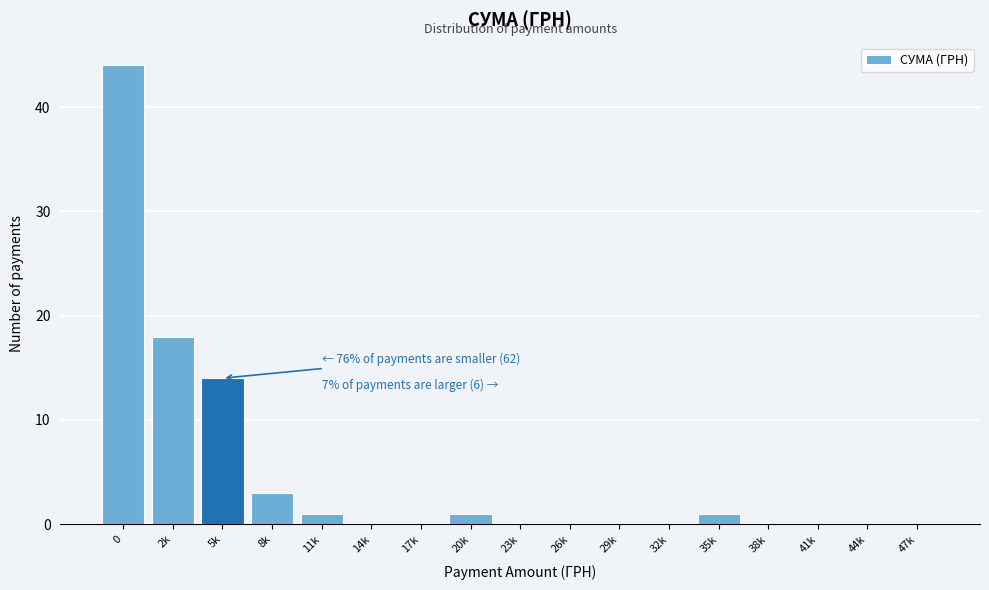

Reading right to left, extract all data points from this chart.

47k=0	44k=0	41k=0	38k=0	35k=1	32k=0	29k=0	26k=0	23k=0	20k=1	17k=0	14k=0	11k=1	8k=3	5k=14	2k=18	0=44